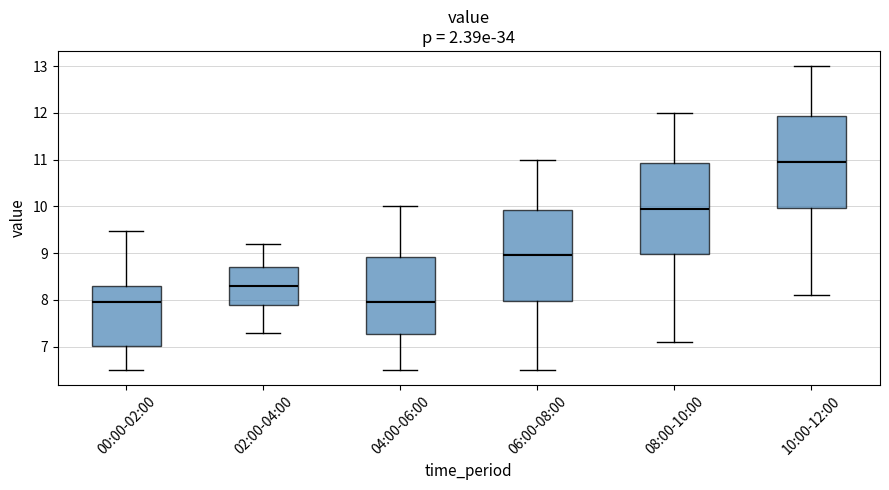

Reading left to right, read every box against the y-axis: the position of its median line, the range the box covers, and the ends of its whiskers. The values are not printed on the chart, so give them approximately, as read against the axis.

00:00-02:00: median 8.0, box 7.0 to 8.3, whiskers 6.5 to 9.5
02:00-04:00: median 8.3, box 7.9 to 8.7, whiskers 7.3 to 9.2
04:00-06:00: median 8.0, box 7.3 to 8.9, whiskers 6.5 to 10.0
06:00-08:00: median 9.0, box 8.0 to 9.9, whiskers 6.5 to 11.0
08:00-10:00: median 10.0, box 9.0 to 10.9, whiskers 7.1 to 12.0
10:00-12:00: median 11.0, box 10.0 to 11.9, whiskers 8.1 to 13.0